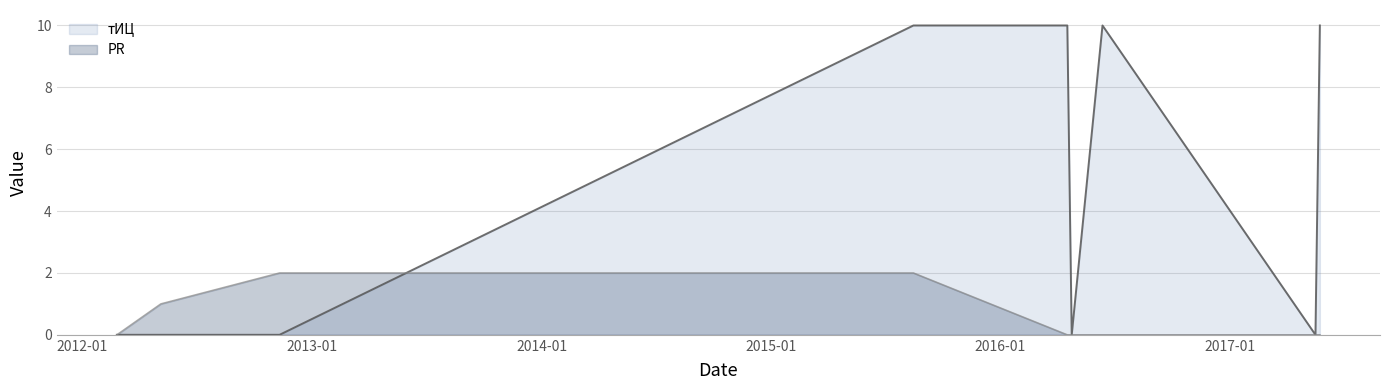

How many positive values does the PR series have?

3